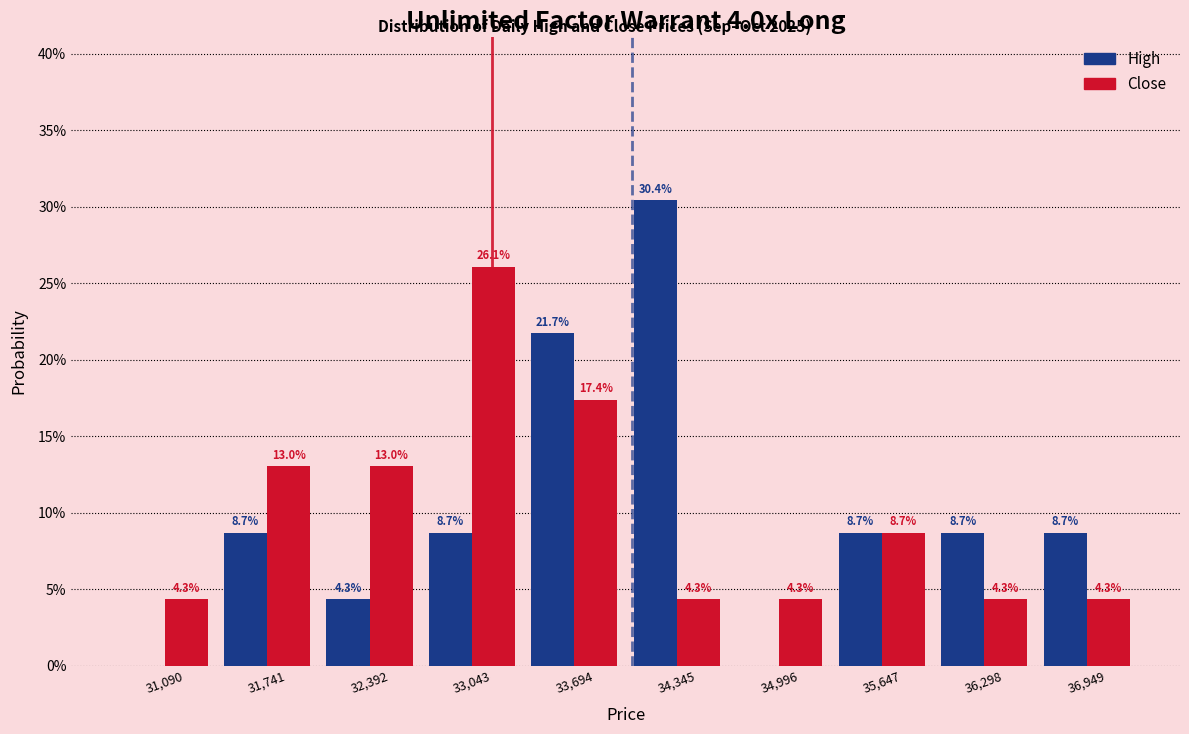

In the Close series, which range on the x-axis has the tallest bar?

32700 to 33400